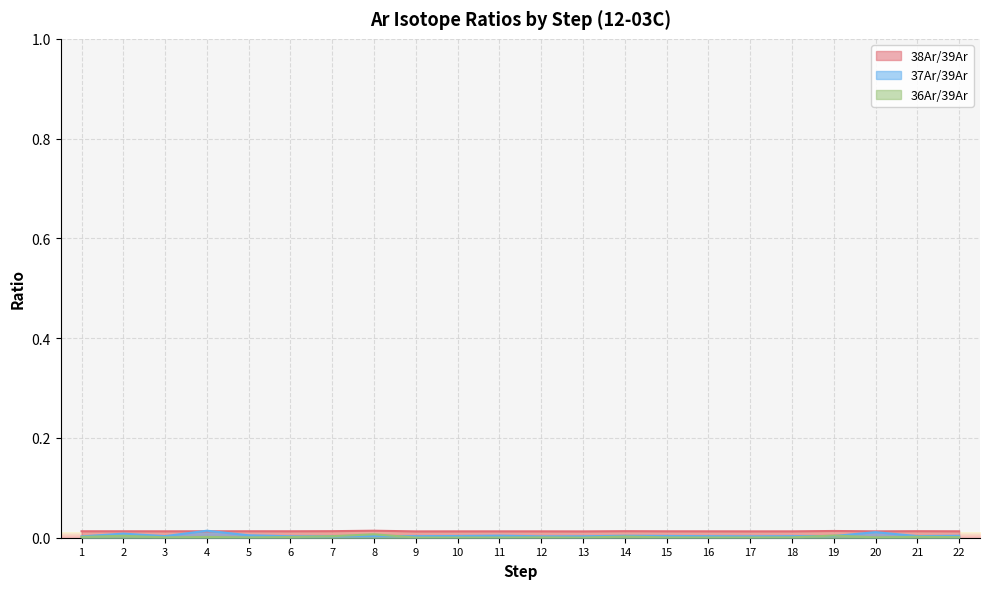

Reading left to right, what are all the values shown in this chart?

38Ar/39Ar: 0.0	0.0	0.0	0.0	0.0	0.0	0.0	0.0	0.0	0.0	0.0	0.0	0.0	0.0	0.0	0.0	0.0	0.0	0.0	0.0	0.0	0.0
37Ar/39Ar: 0.0	0.0	0.0	0.0	0.0	0.0	0.0	0.0	0.0	0.0	0.0	0.0	0.0	0.0	0.0	0.0	0.0	0.0	0.0	0.0	0.0	0.0
36Ar/39Ar: 0.0	0.0	0.0	0.0	0.0	0.0	0.0	0.0	0.0	0.0	0.0	0.0	0.0	0.0	0.0	0.0	0.0	0.0	0.0	0.0	0.0	0.0